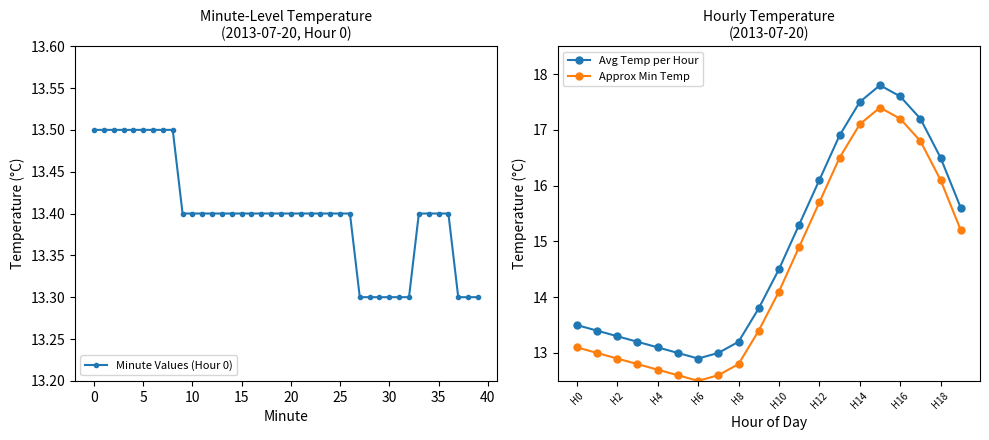

Is it true that Minute Values (Hour 0) equals 21.4 at 35?

False